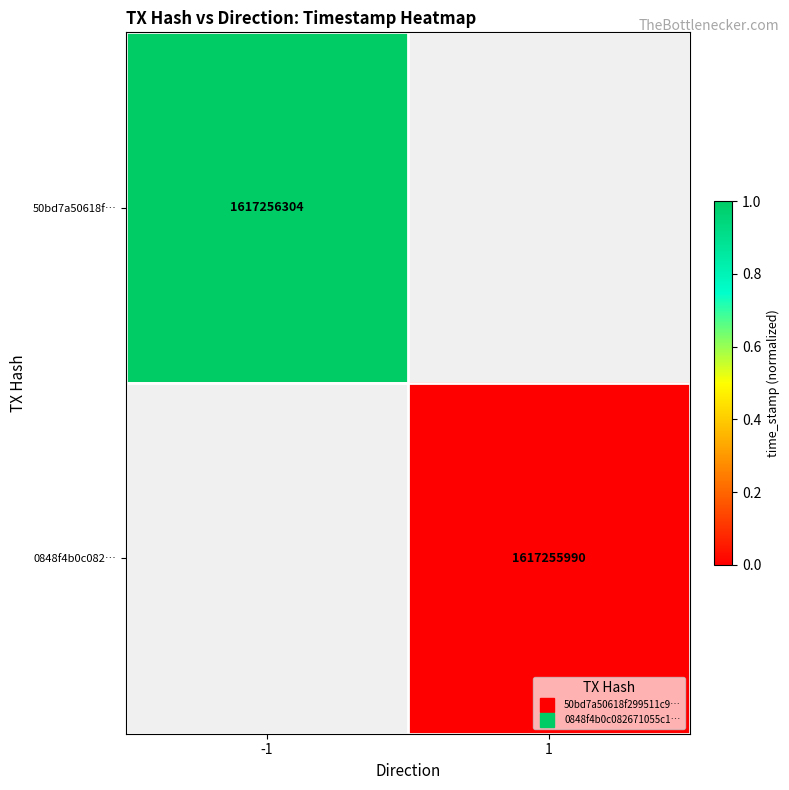

Where is 50bd7a50618f… nearest to the value 0?

-1